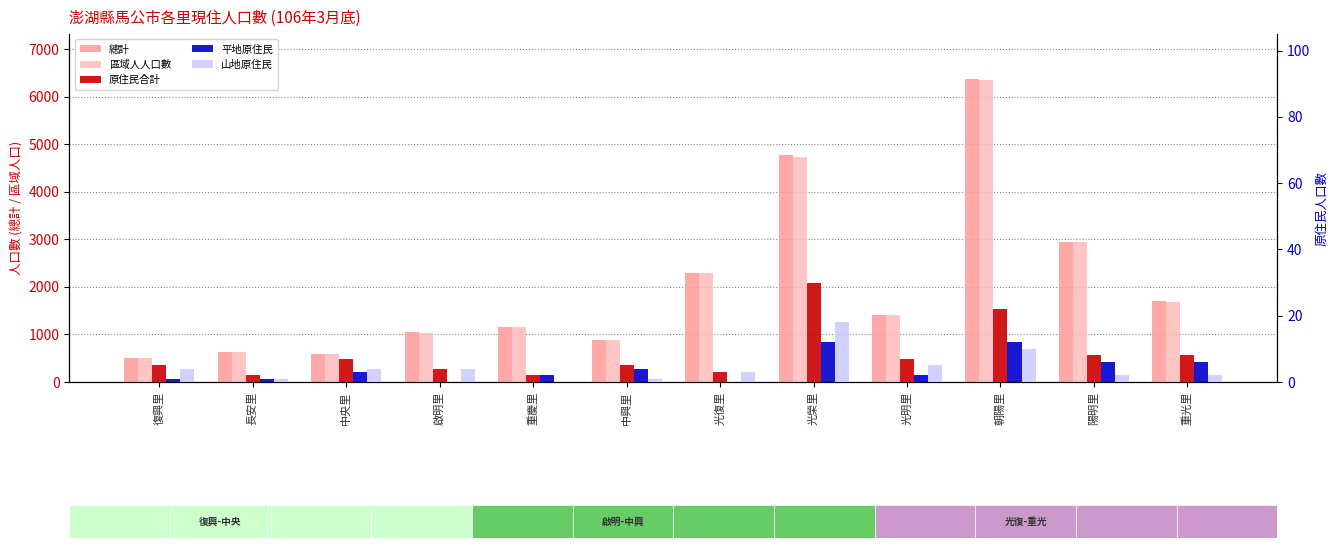

Reading left to right, what are all the values shown in this chart?

總計: 515	633	597	1042	1156	888	2288	4762	1410	6361	2949	1693
區域人人口數: 510	631	590	1038	1154	883	2285	4732	1403	6339	2941	1685
原住民合計: 5	2	7	4	2	5	3	30	7	22	8	8
平地原住民: 1	1	3	0	2	4	0	12	2	12	6	6
山地原住民: 4	1	4	4	0	1	3	18	5	10	2	2